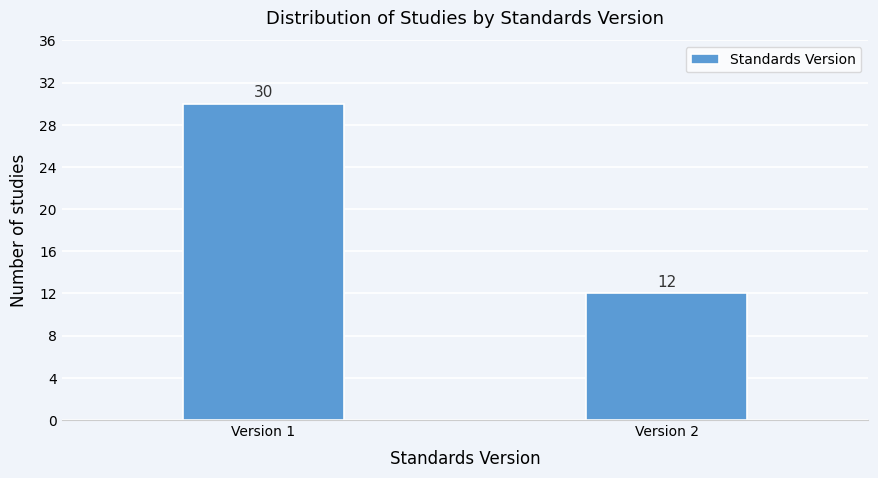

Reading left to right, list all the values displayed in this chart.

Version 1=30	Version 2=12